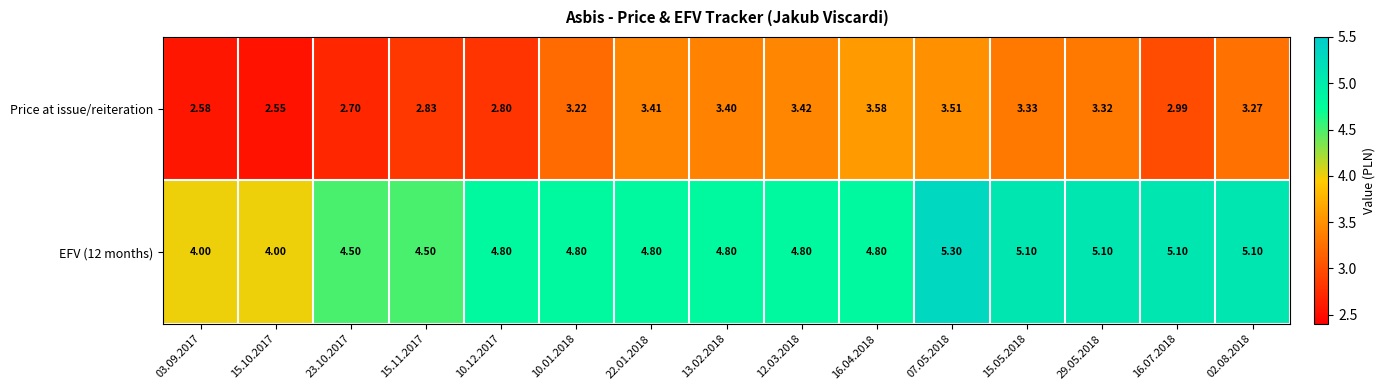

Is the value of Price at issue/reiteration at 10.01.2018 greater than the value of EFV (12 months) at 10.12.2017?

No